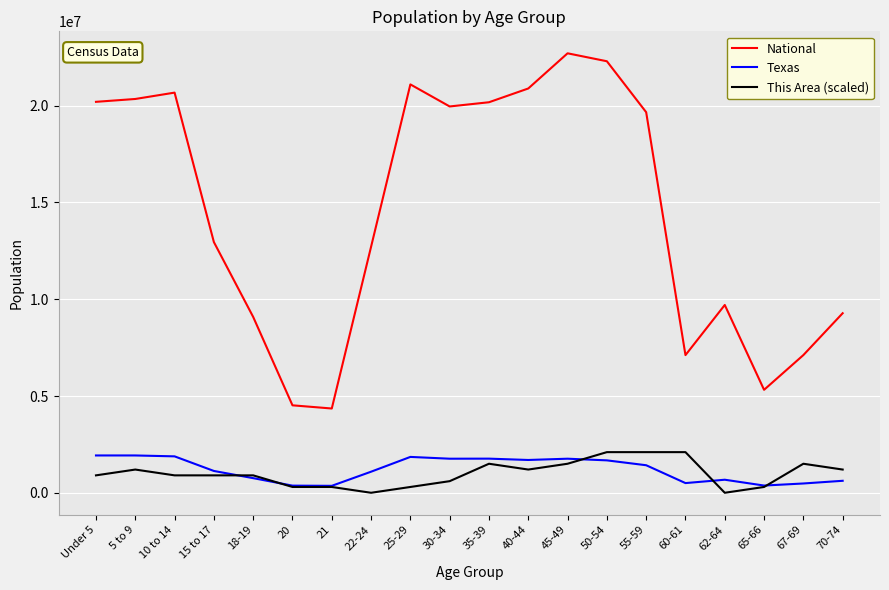

What is the maximum value shown in the chart?

22708591